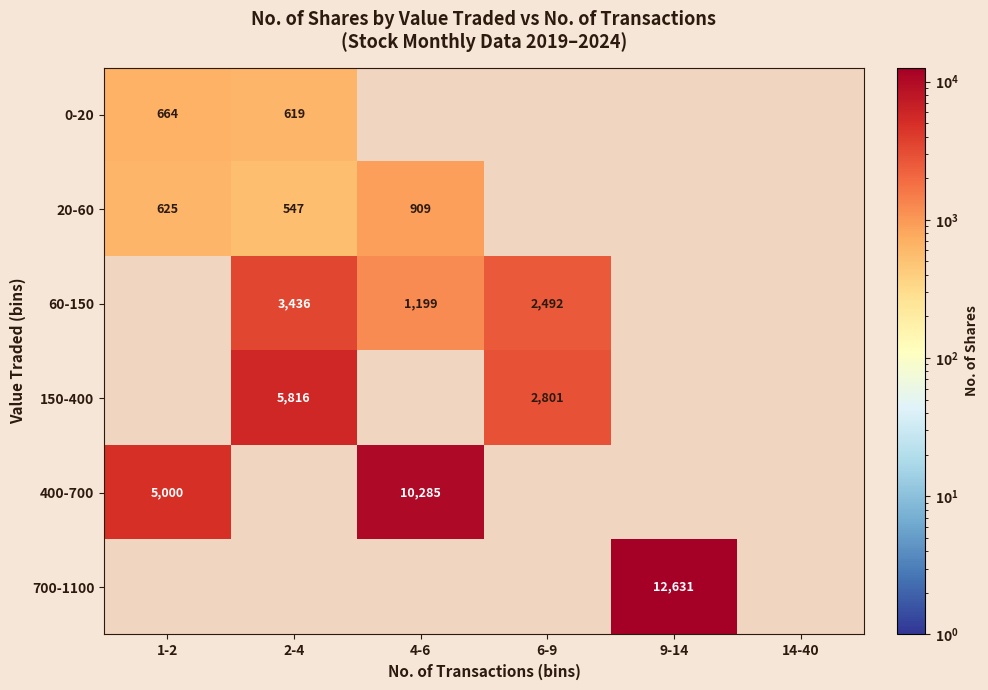

Between 1-2 and 9-14, which is larger?

9-14